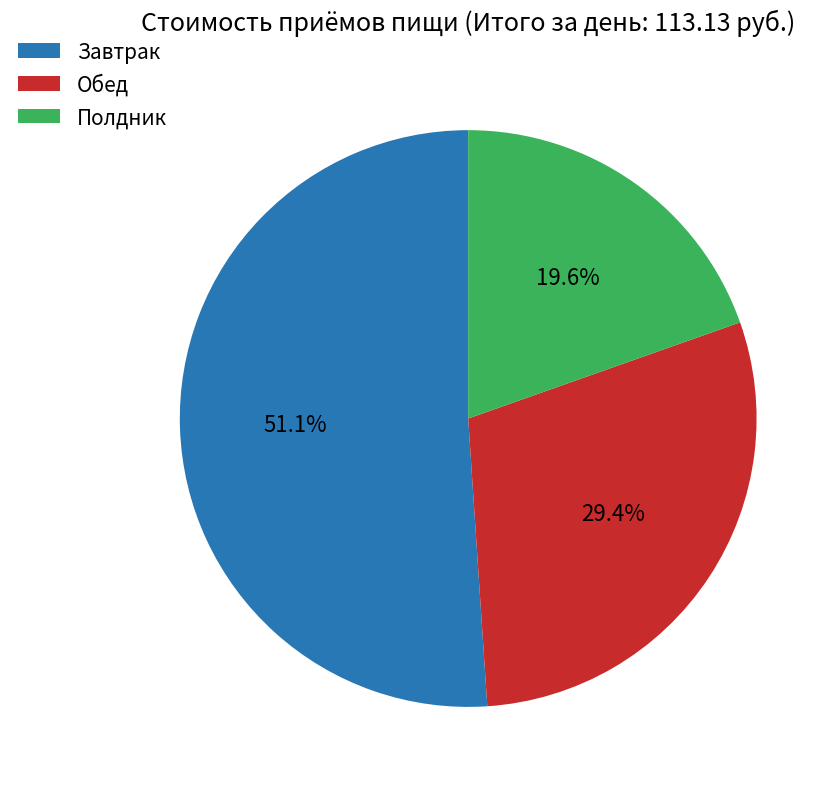

How many slices are in this pie chart?

3